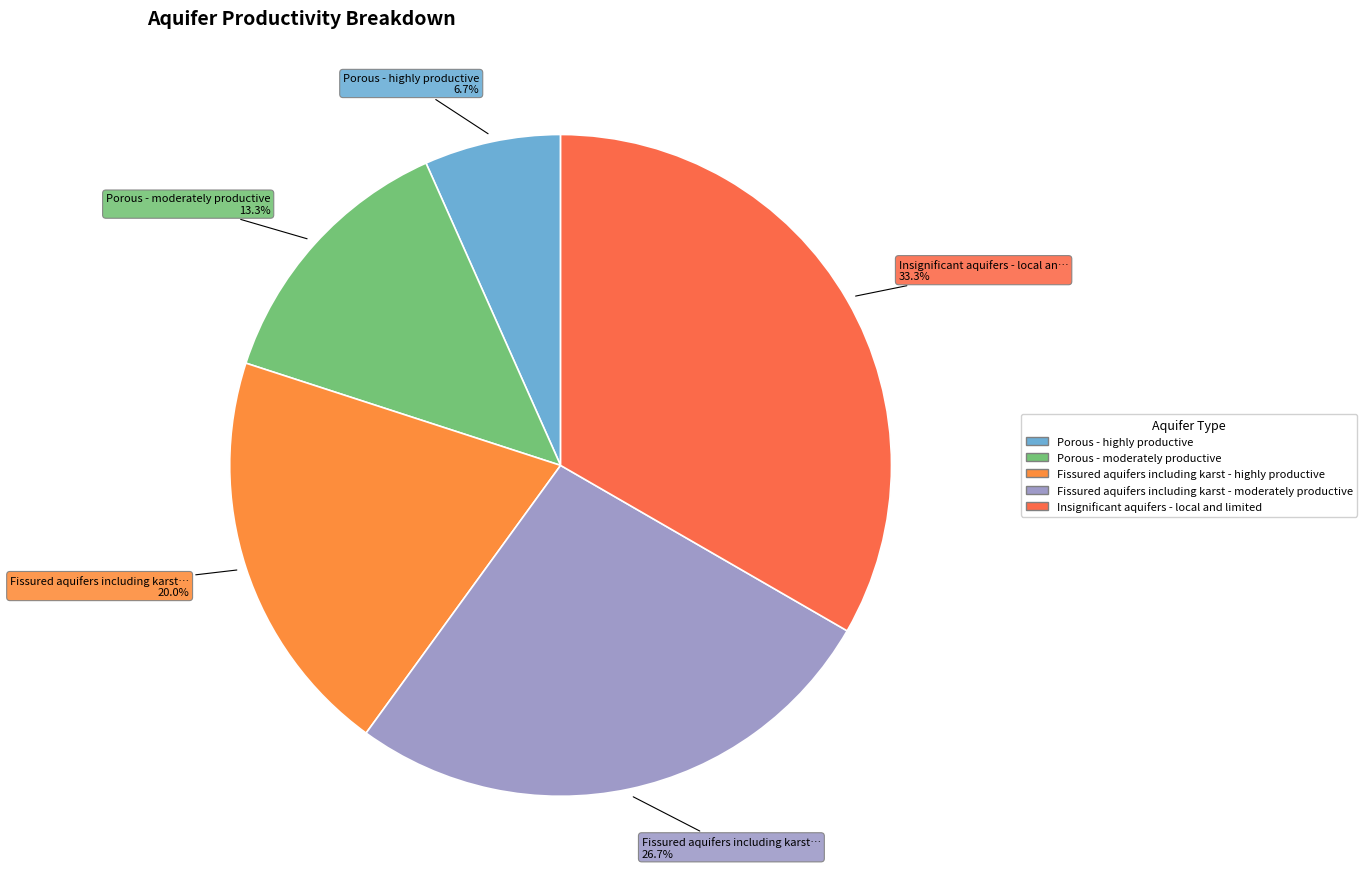

Rank the categories by value from highest to lowest.

Insignificant aquifers - local and limited, Fissured aquifers including karst - moderately productive, Fissured aquifers including karst - highly productive, Porous - moderately productive, Porous - highly productive